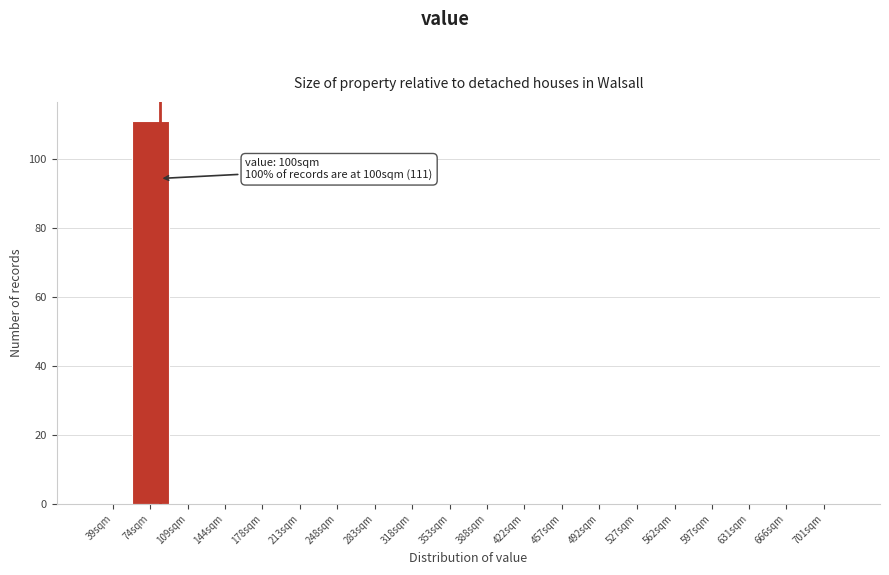

Reading left to right, what are all the values shown in this chart?

39sqm=0	74sqm=111	109sqm=0	144sqm=0	178sqm=0	213sqm=0	248sqm=0	283sqm=0	318sqm=0	353sqm=0	388sqm=0	422sqm=0	457sqm=0	492sqm=0	527sqm=0	562sqm=0	597sqm=0	631sqm=0	666sqm=0	701sqm=0